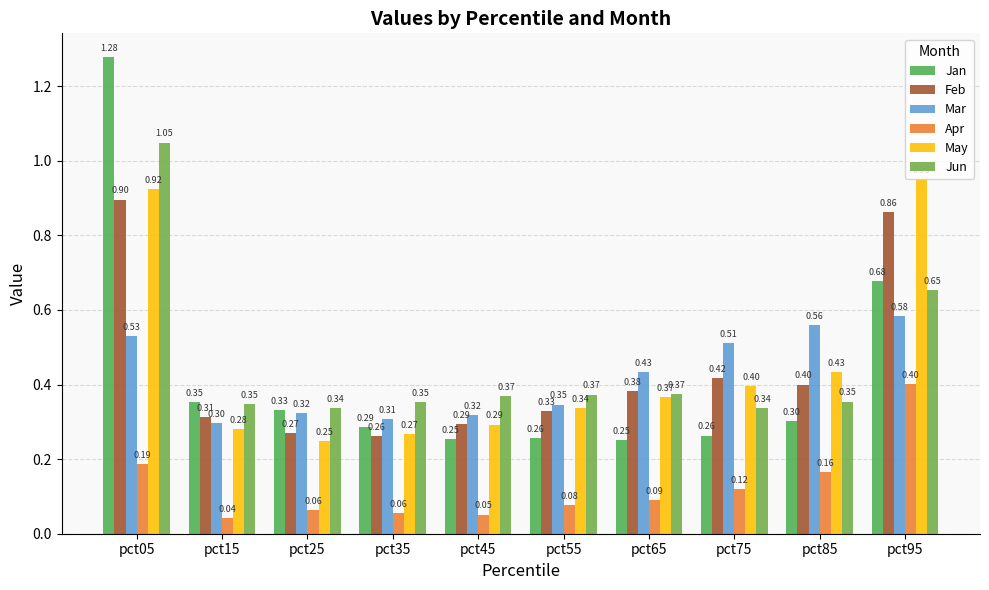

Count the number of data series in this chart.

6